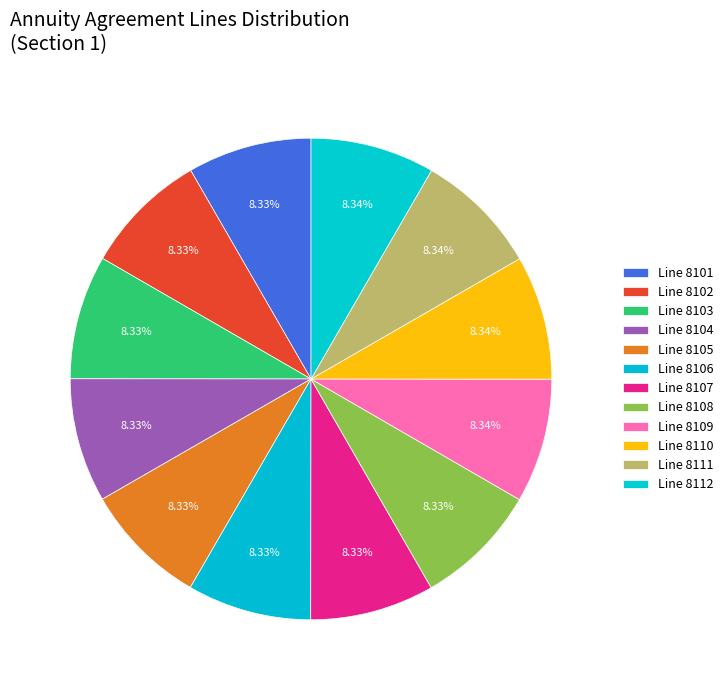

Count the number of slices in the pie.

12